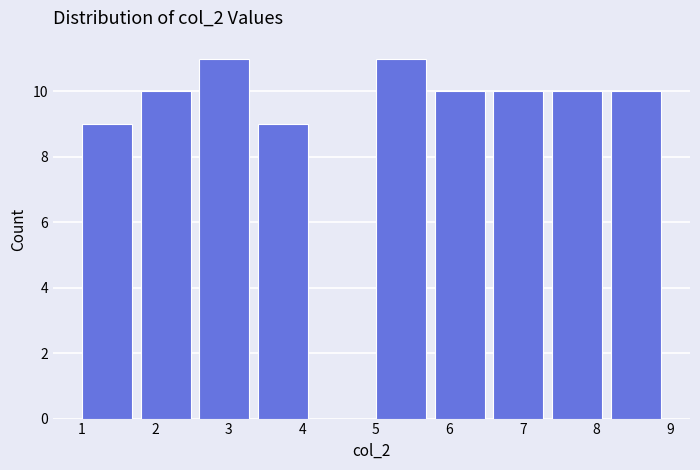

Reading left to right, transcribe this chart: for each bar, give the range it covers on the x-axis and its height. The values are not printed on the chart, so give them approximately, as read against the axis.

1.0 to 1.8: 9
1.8 to 2.6: 10
2.6 to 3.4: 11
3.4 to 4.2: 9
4.2 to 5.0: 0
5.0 to 5.8: 11
5.8 to 6.6: 10
6.6 to 7.4: 10
7.4 to 8.2: 10
8.2 to 9.0: 10